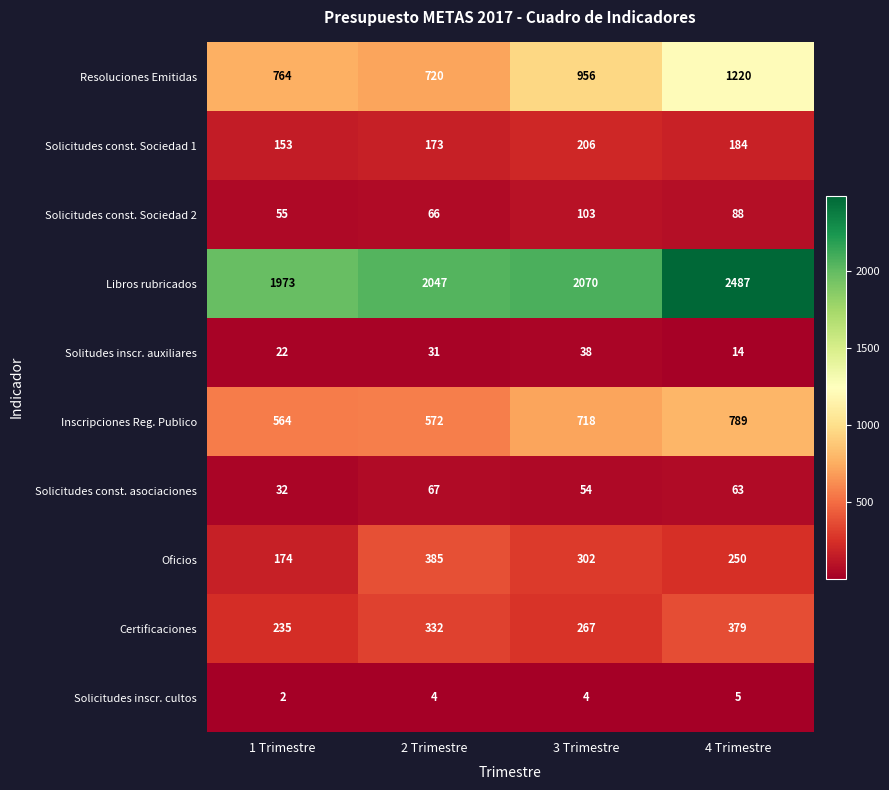

What is the sum of all Solicitudes const. asociaciones values?

216